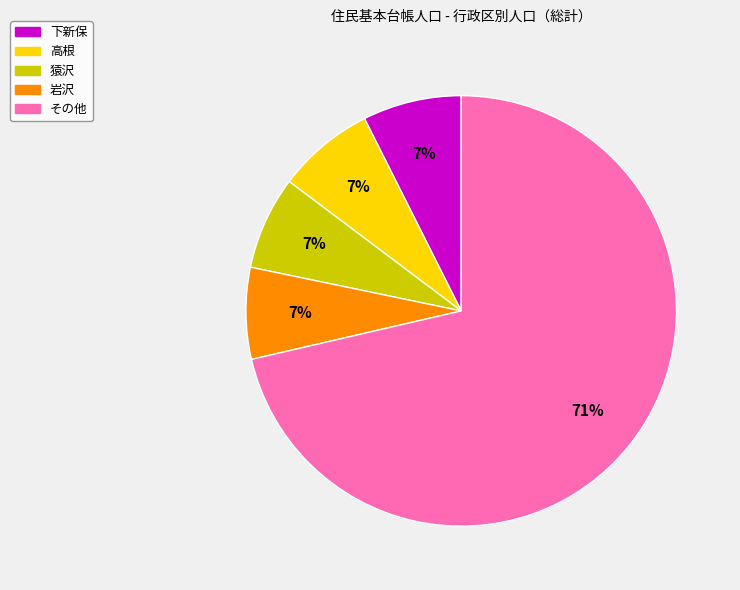

Does any single category account for the majority?

Yes